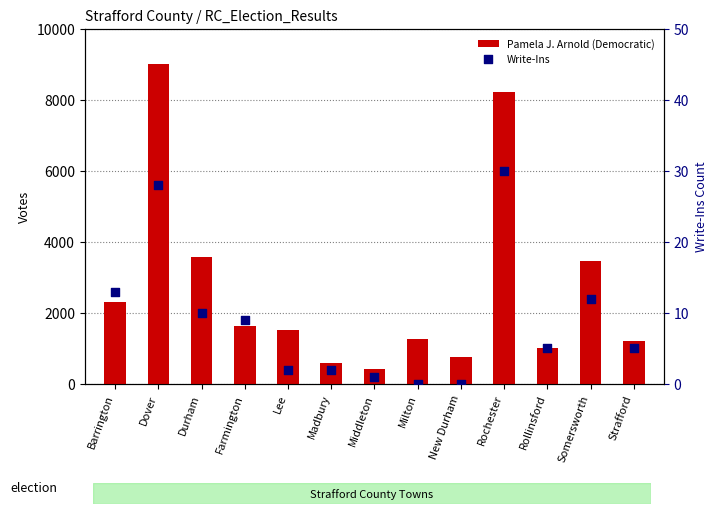

What is the total value across all series at Somersworth?

3477